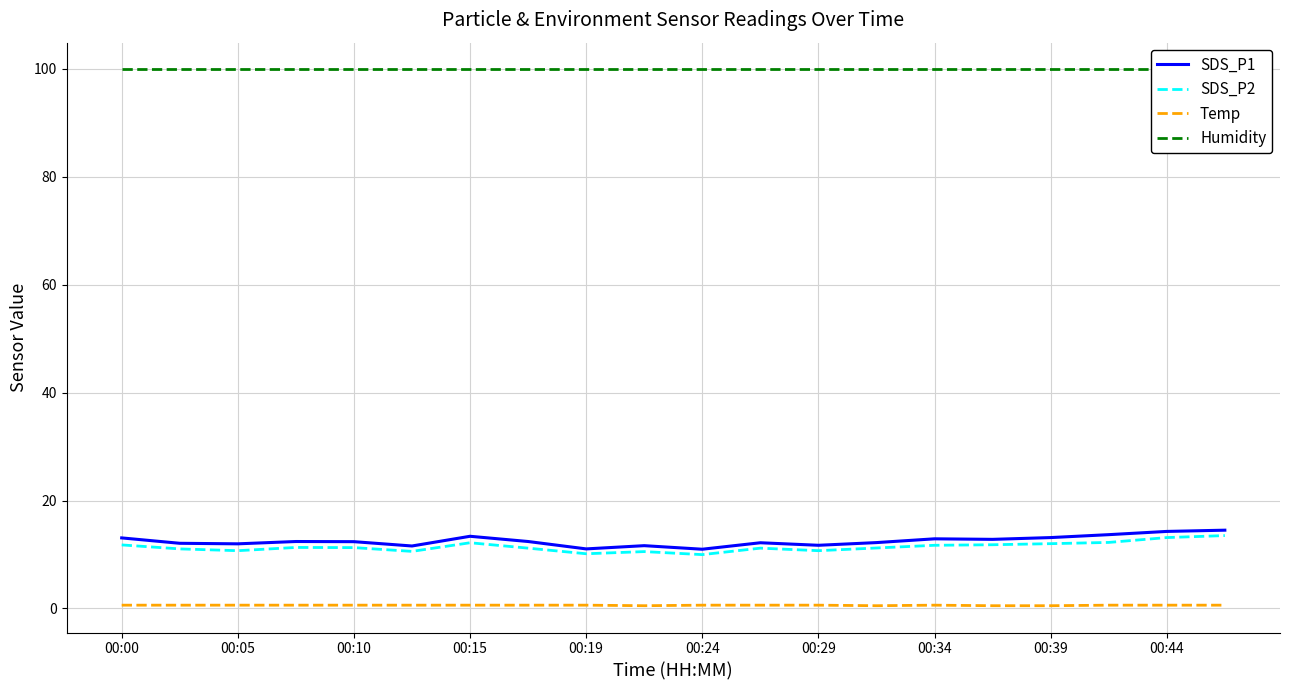

Reading right to left, what are all the values shown in this chart?

SDS_P1: 14.5	14.3	13.7	13.1	12.8	12.9	12.2	11.7	12.2	11.0	11.6	11.0	12.4	13.4	11.6	12.4	12.4	12.0	12.1	13.1
SDS_P2: 13.5	13.1	12.2	12.0	11.8	11.7	11.2	10.7	11.2	10.0	10.5	10.1	11.2	12.2	10.6	11.3	11.3	10.7	11.0	11.8
Temp: 0.6	0.6	0.6	0.5	0.5	0.6	0.5	0.6	0.6	0.6	0.5	0.6	0.6	0.6	0.6	0.6	0.6	0.6	0.6	0.6
Humidity: 99.9	99.9	99.9	99.9	99.9	99.9	99.9	99.9	99.9	99.9	99.9	99.9	99.9	99.9	99.9	99.9	99.9	99.9	99.9	99.9